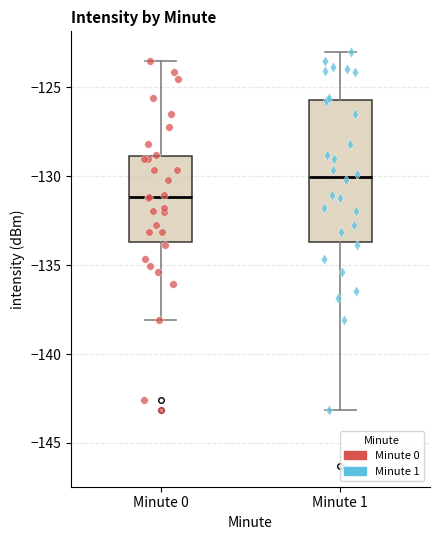

Which box's median line is the highest?

Minute 1